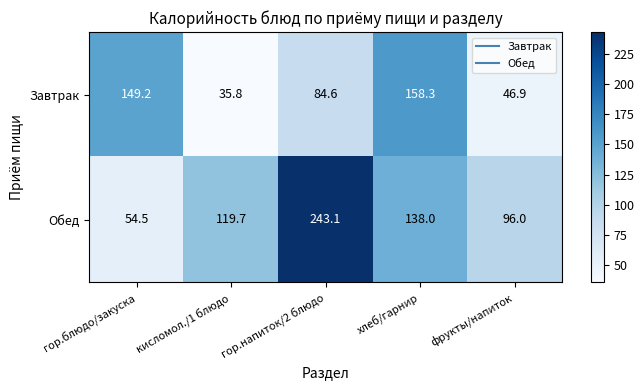

Is it true that Обед equals 96.0 at фрукты/напиток?

True